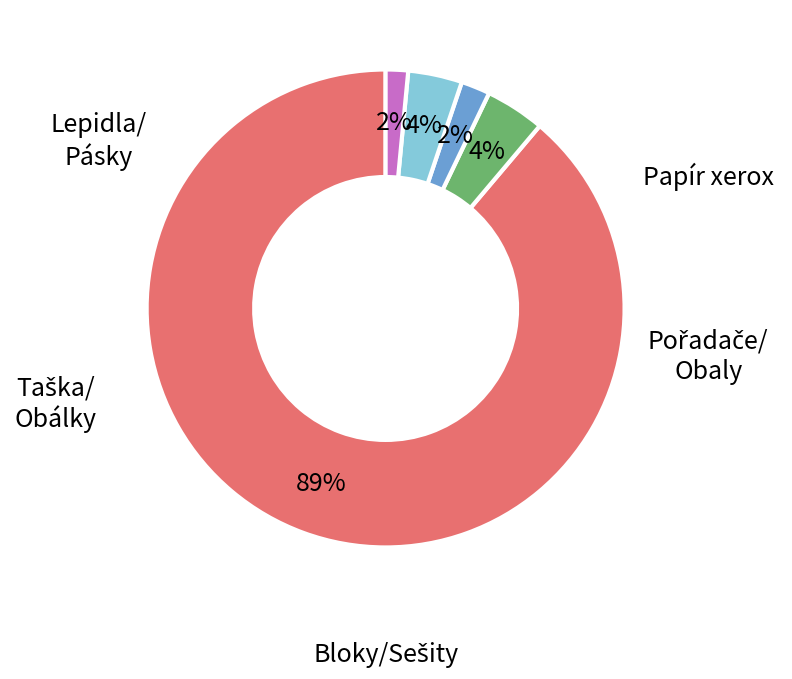

To the nearest percent, what is the average slice percentage?

20%